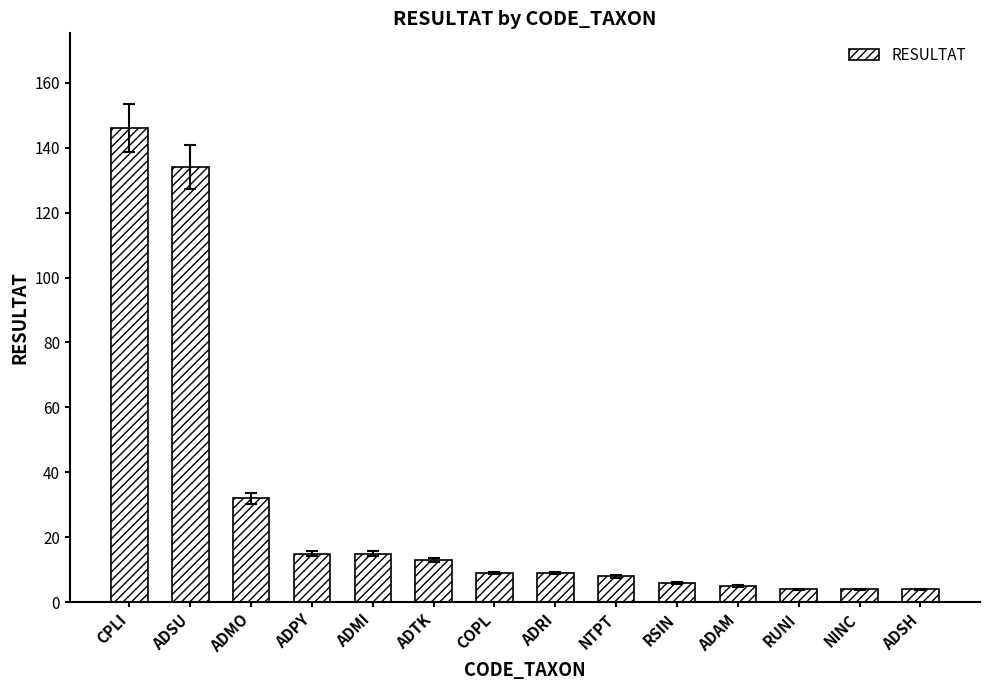

What is the average value?

29